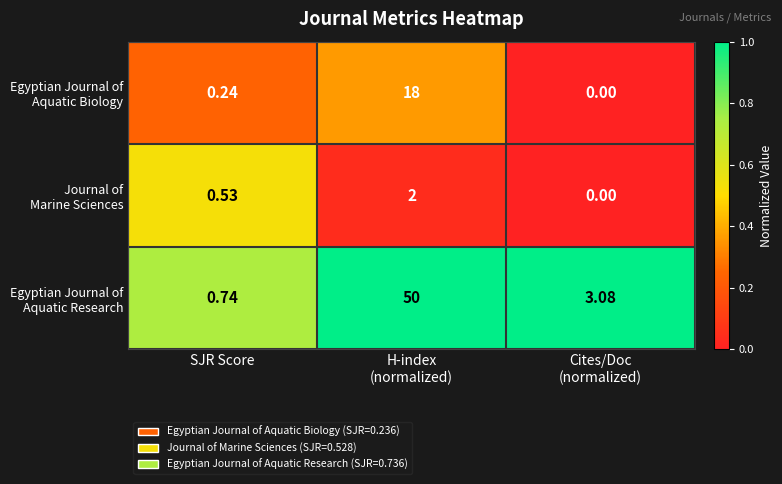

What is the total value across all series at H-index
(normalized)?

70.0